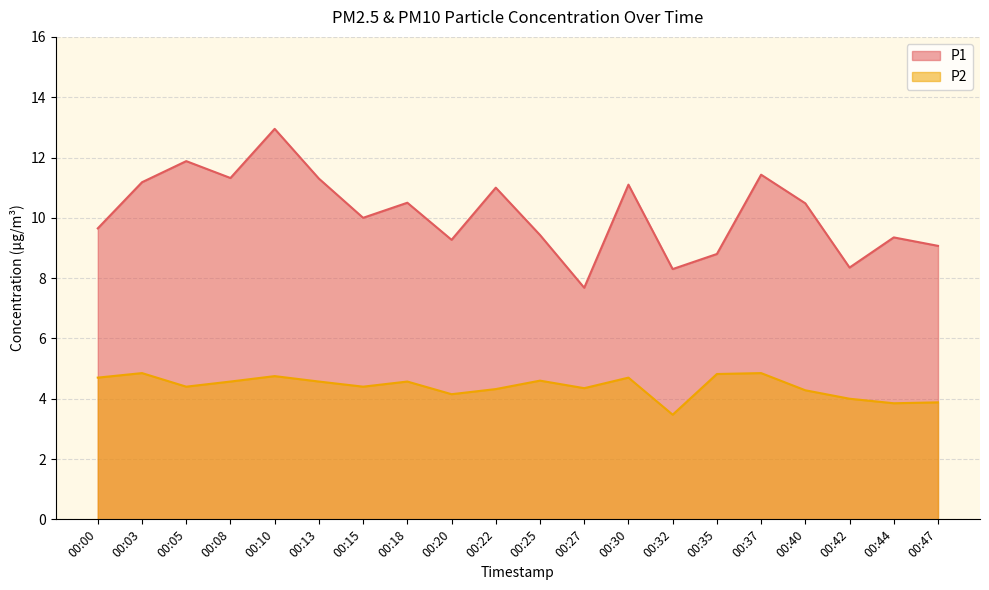

At how many categories does at least one series exceed 6?

20